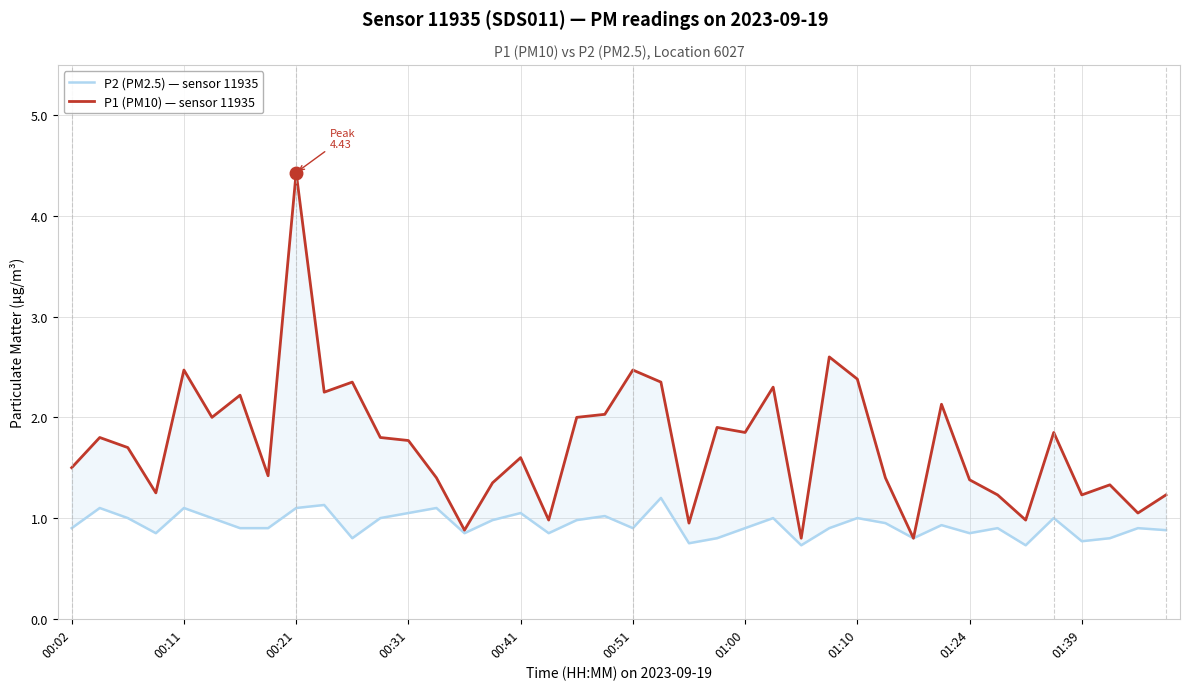

Is it true that P2 (PM2.5) — sensor 11935 equals 1.1 at 13?

True